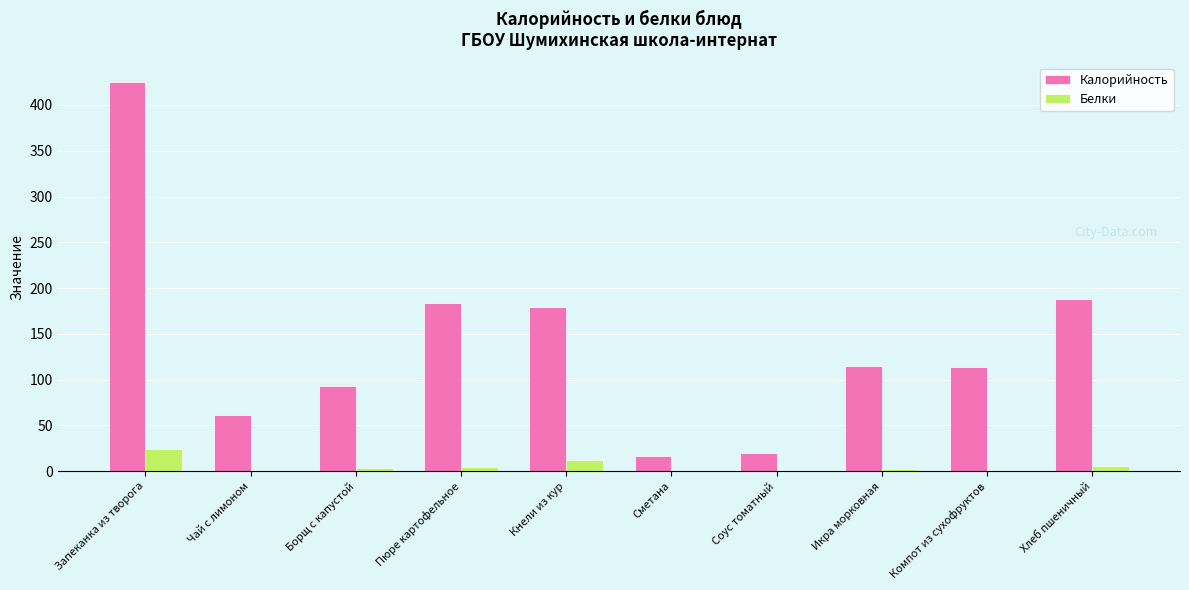

Does the chart contain stacked bars?

No